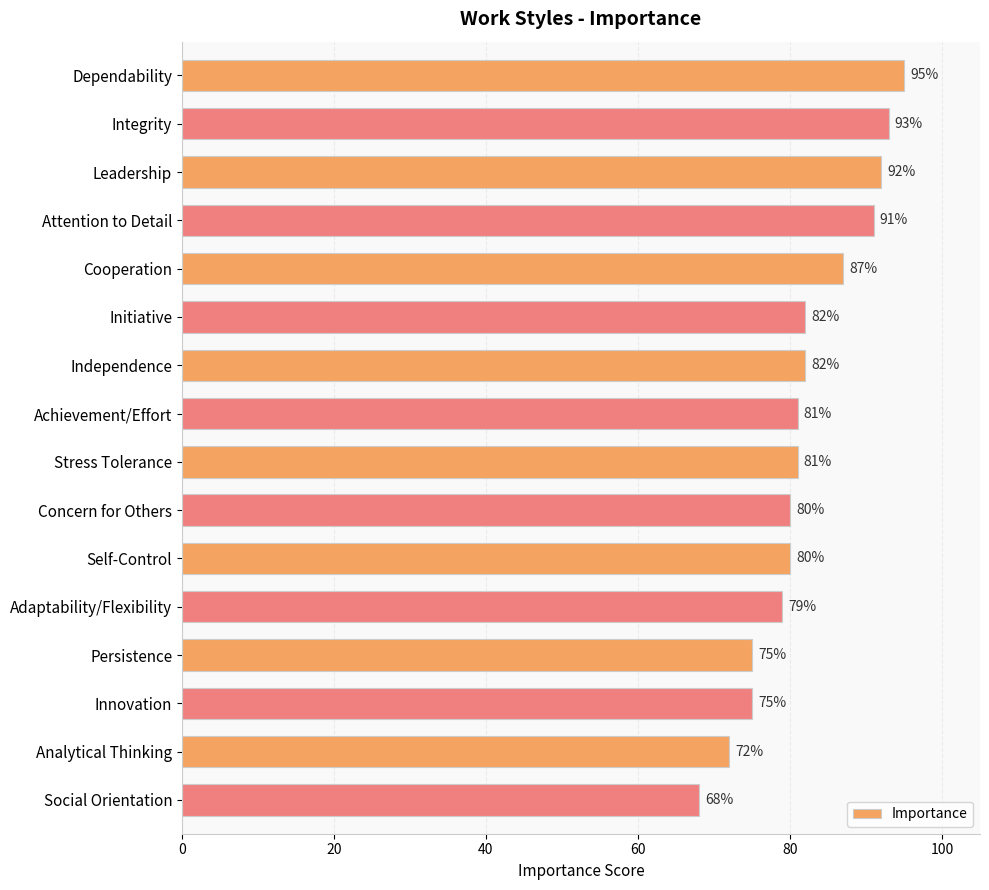

Does the chart contain any negative values?

No